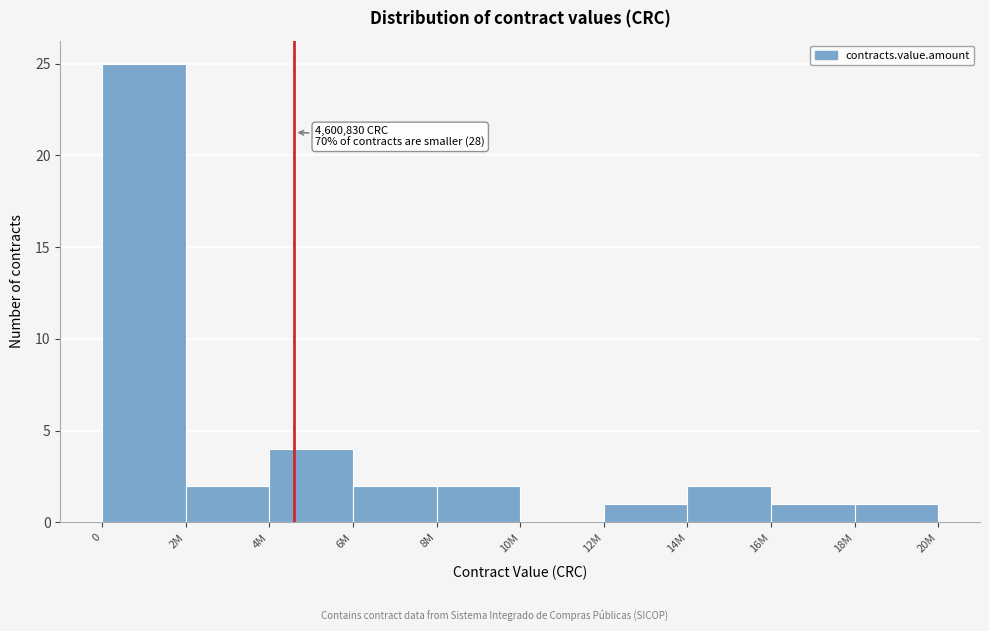

Reading right to left, list all the values displayed in this chart.

18M=1	16M=1	14M=2	12M=1	10M=0	8M=2	6M=2	4M=4	2M=2	0=25